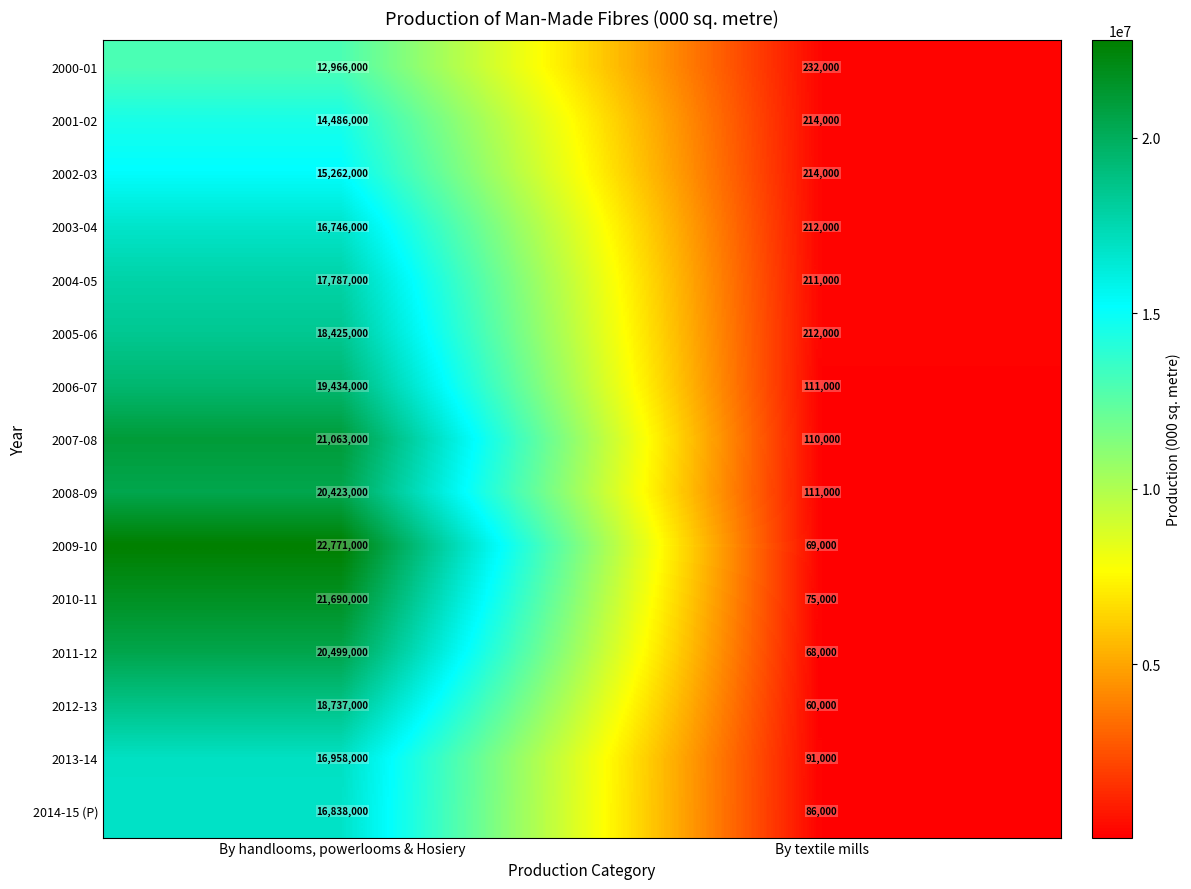

Which label corresponds to the largest value in the chart?

By handlooms, powerlooms & Hosiery